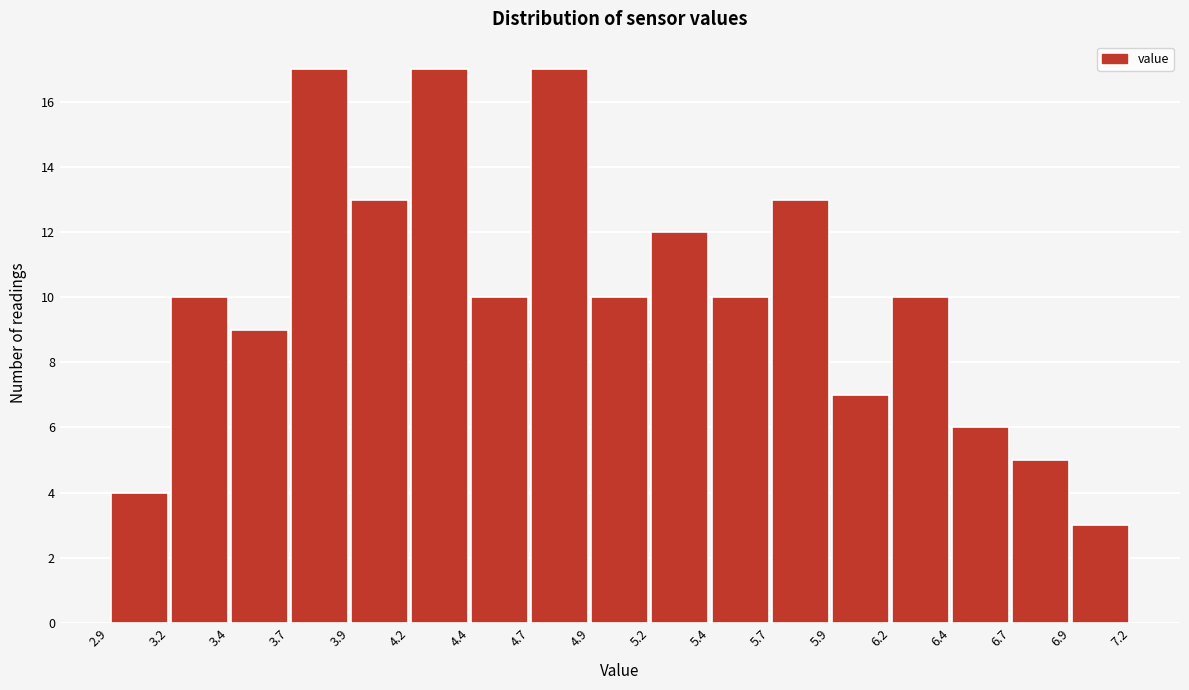

How tall is the bar that spans 3.7 to 3.9 on the x-axis? The values are not printed on the chart, so give them approximately, as read against the axis.

17